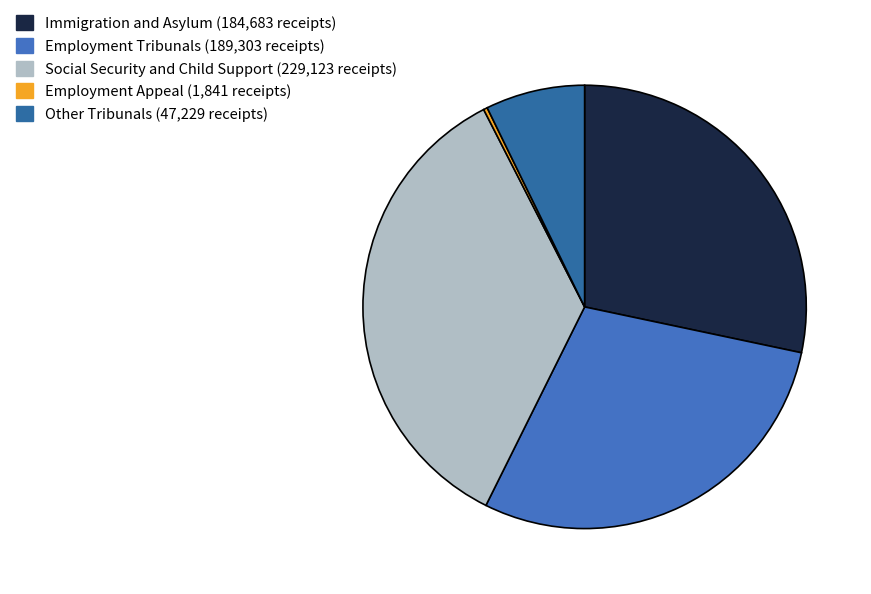

Which category has the biggest portion of the pie?

Social Security and Child Support